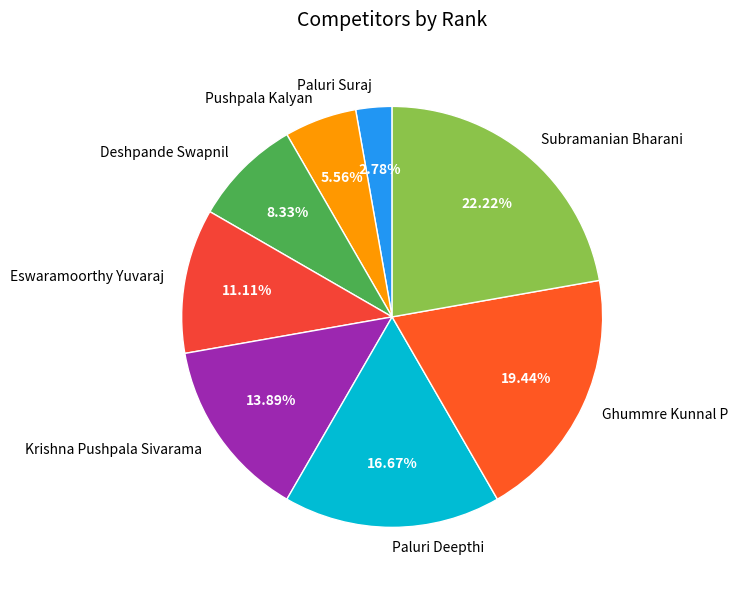

The Deshpande Swapnil slice represents 1% of the pie. True or false?

False